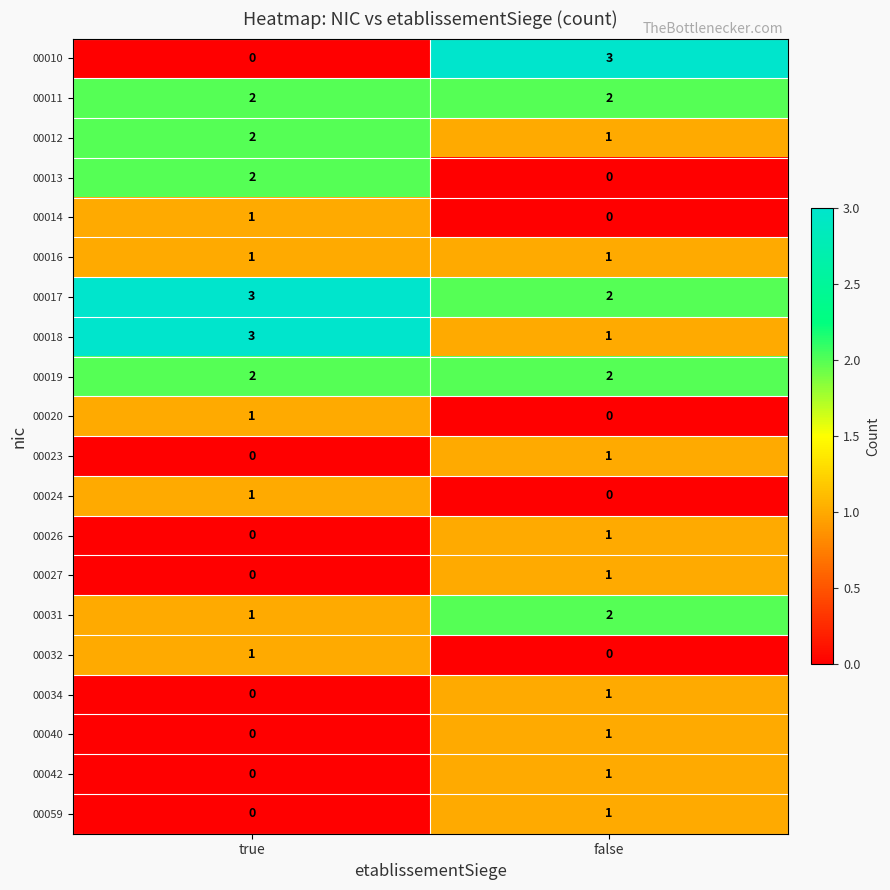

What is the sum of all 00031 values?

3